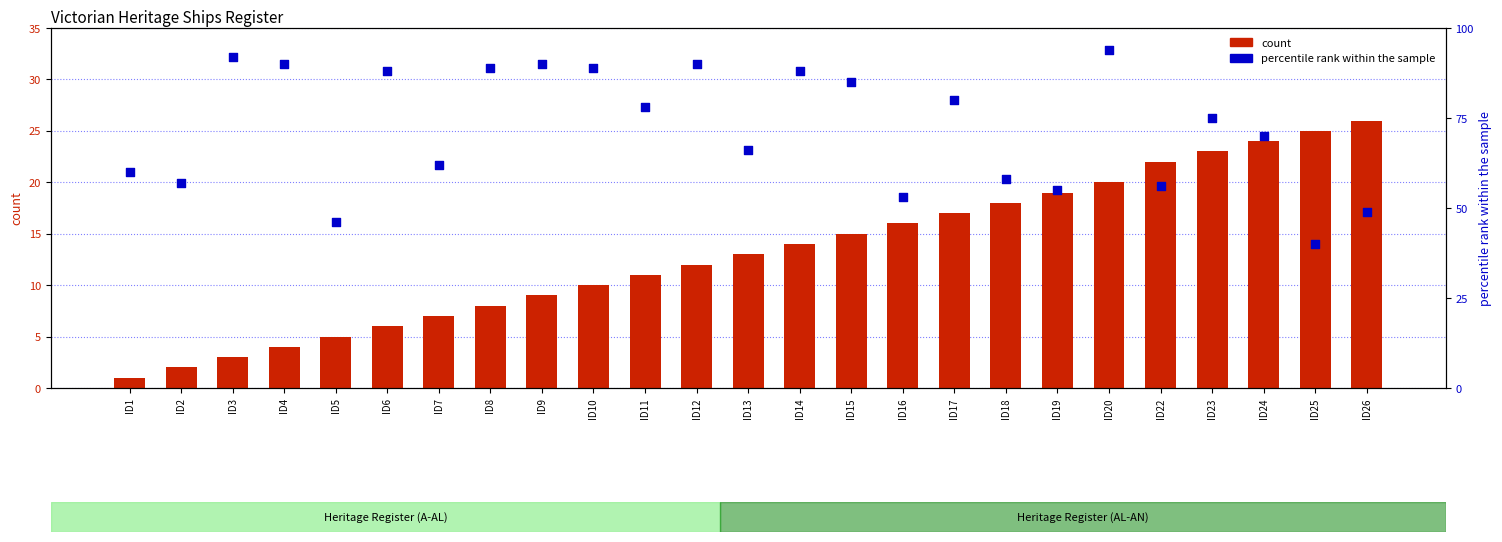

Which series has the widest spread of Y values?

percentile rank within the sample